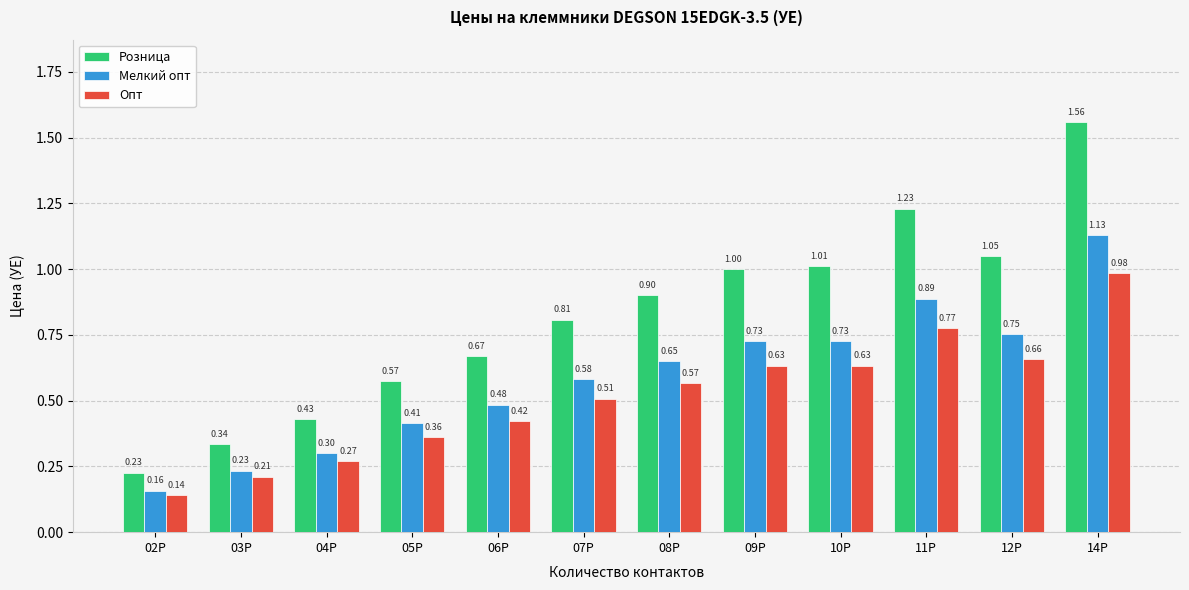

Which series has the widest spread of values?

Розница